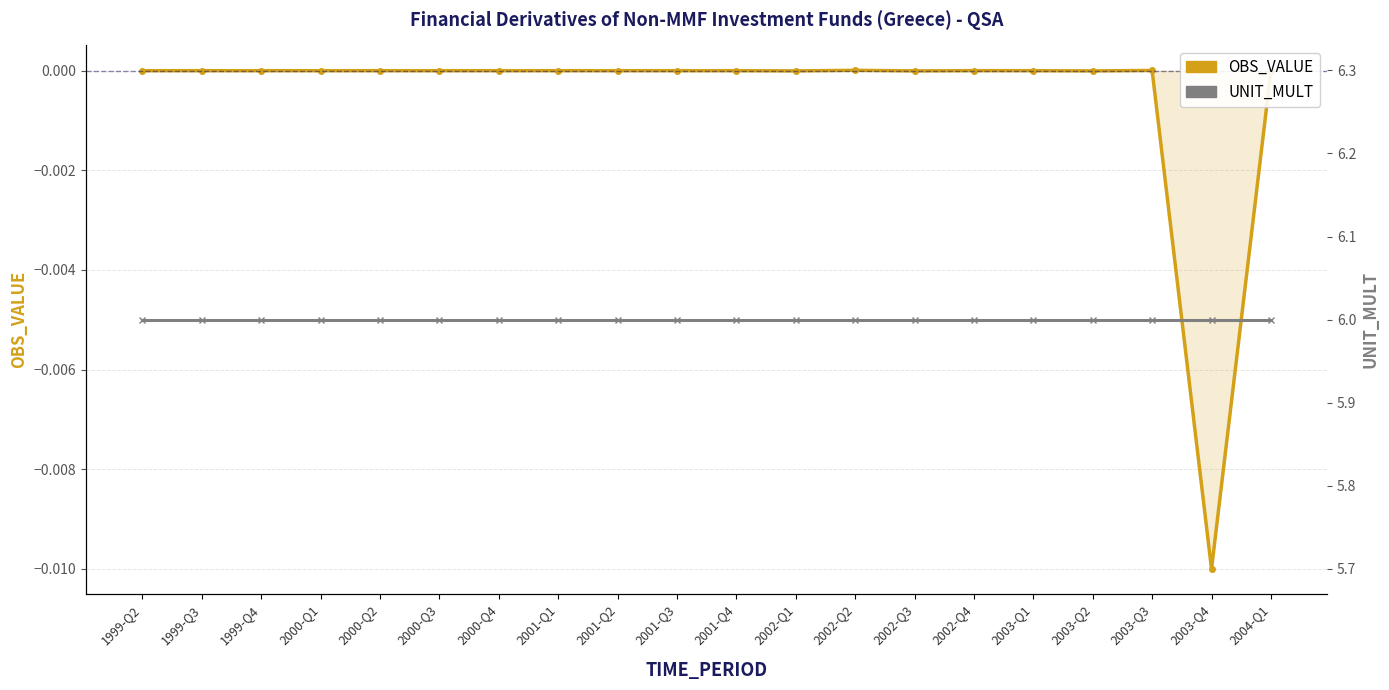

In OBS_VALUE, how many points are lower than both neighbors (excluding endpoints)?

4